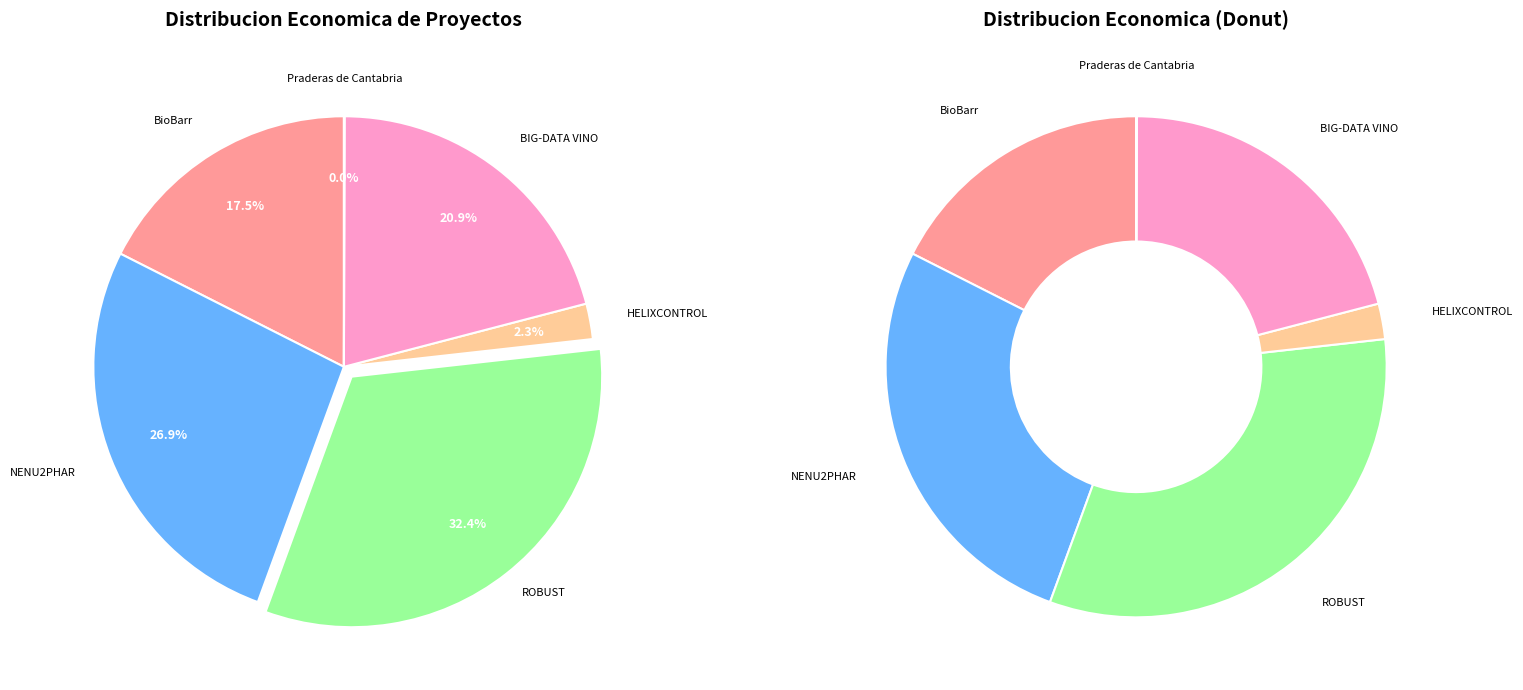

Does ROBUST represent more than half of the total?

No